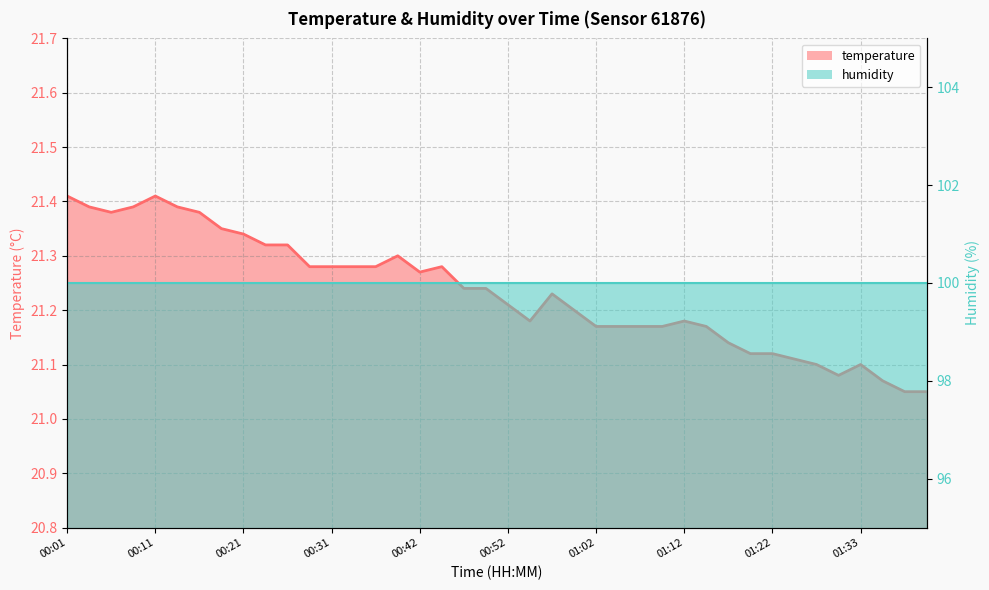

How many interior local peaks (higher than both neighbors) does the data have?

6